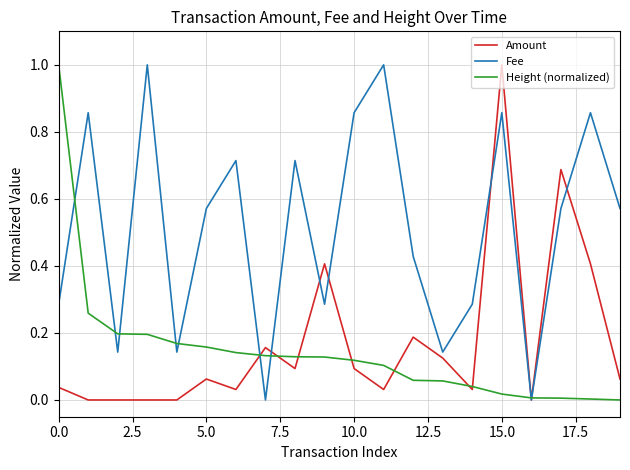

Which series has the largest total across all categories?

Fee